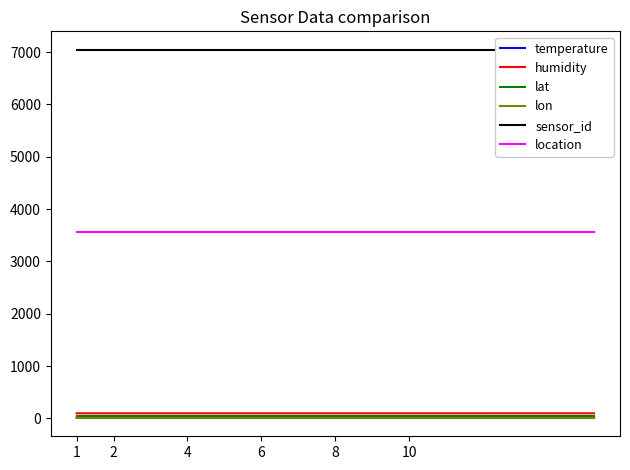

True or false: location and lat cross at least once.

False